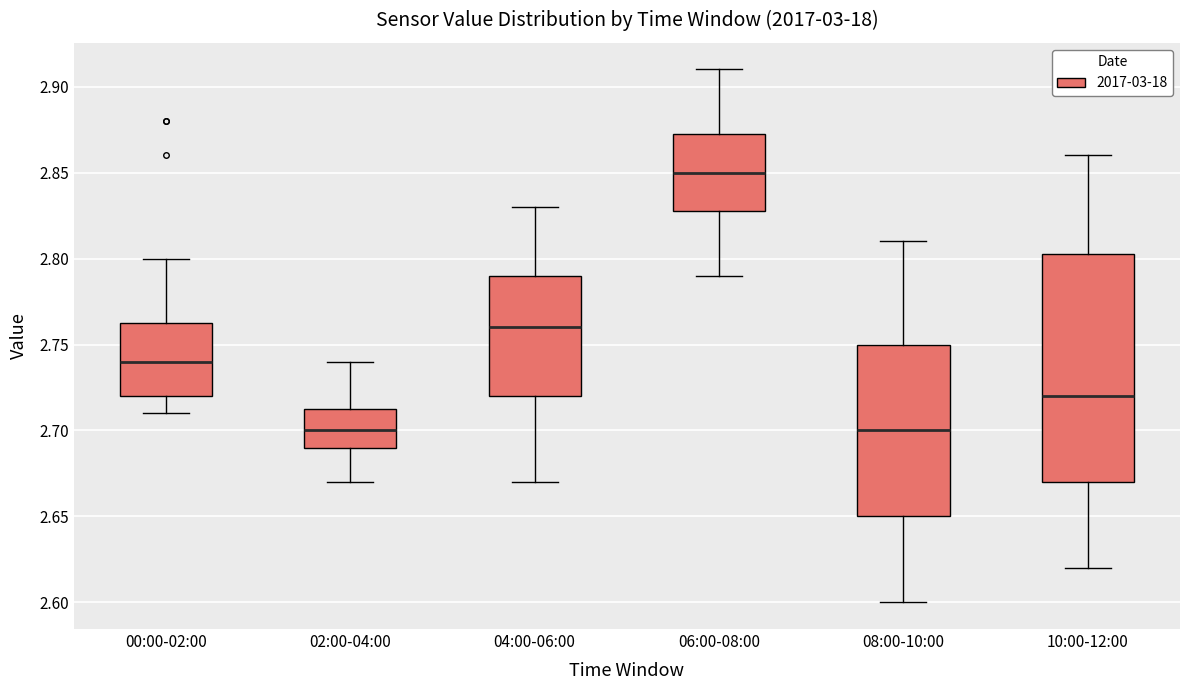

Which box has the highest median line?

06:00-08:00